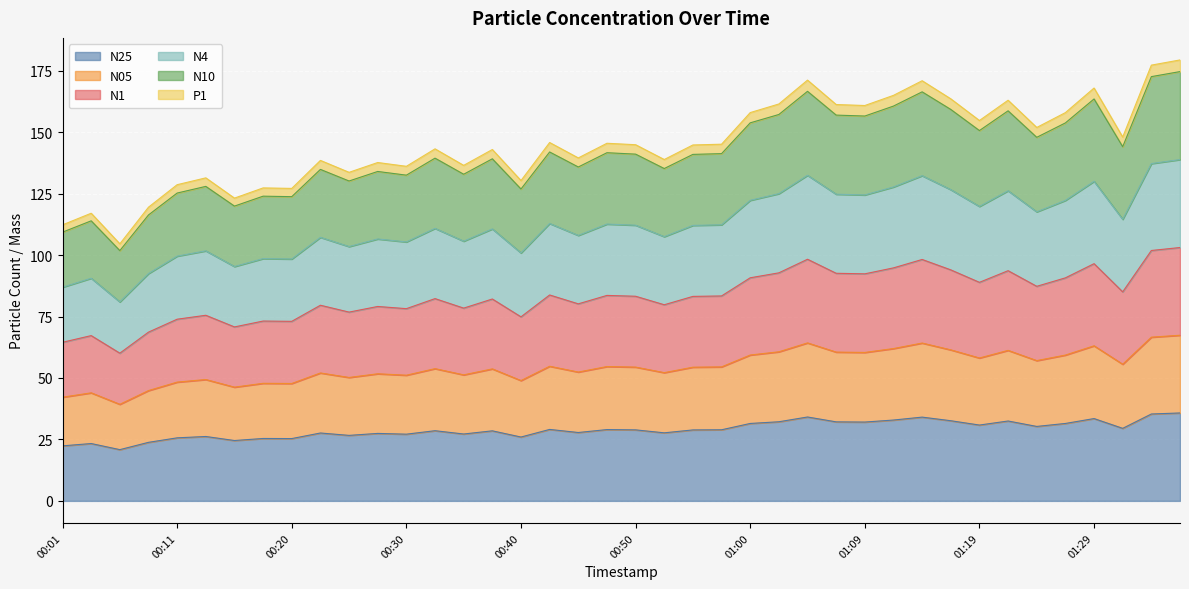

Which category has the highest value across all series?

01:36